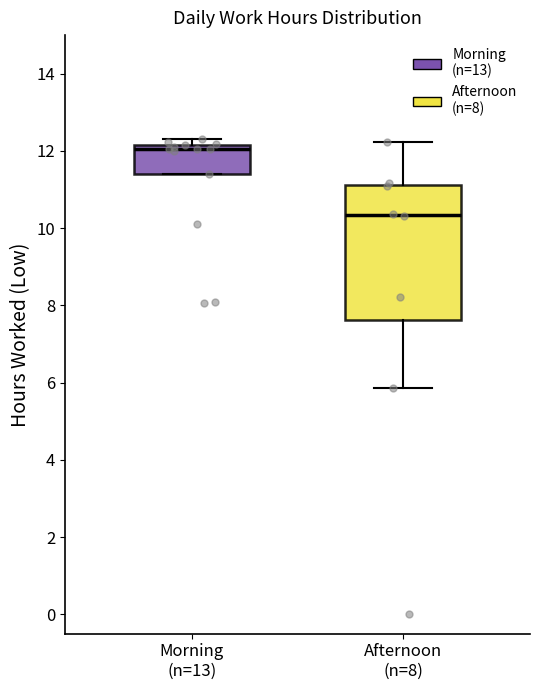

Comparing the boxes themselves (not the whiskers), which one is the tallest?

Afternoon (n=8)